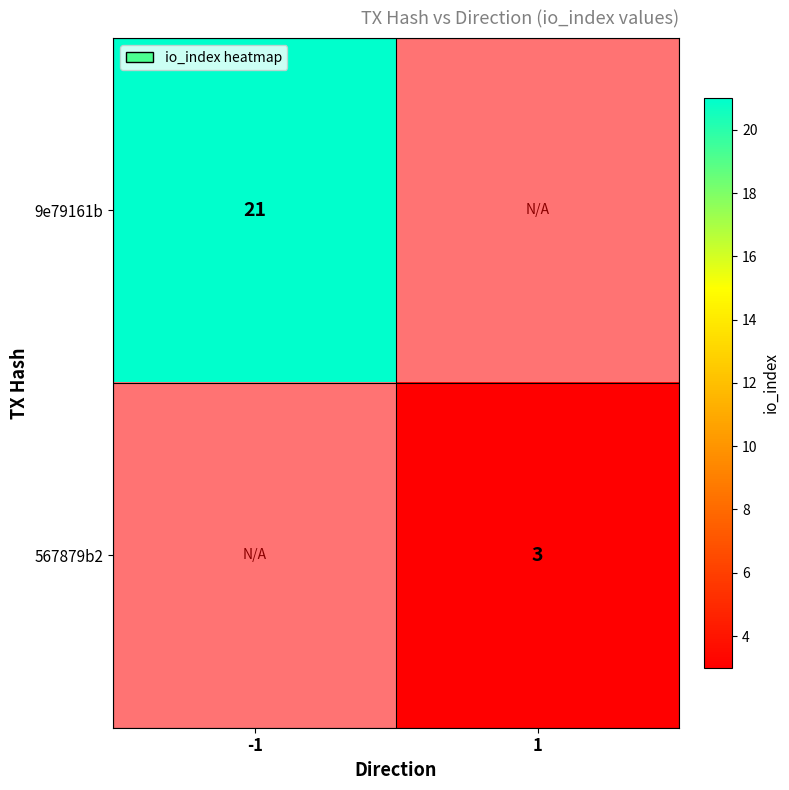

The value of 9e79161b at -1 is 21. True or false?

True